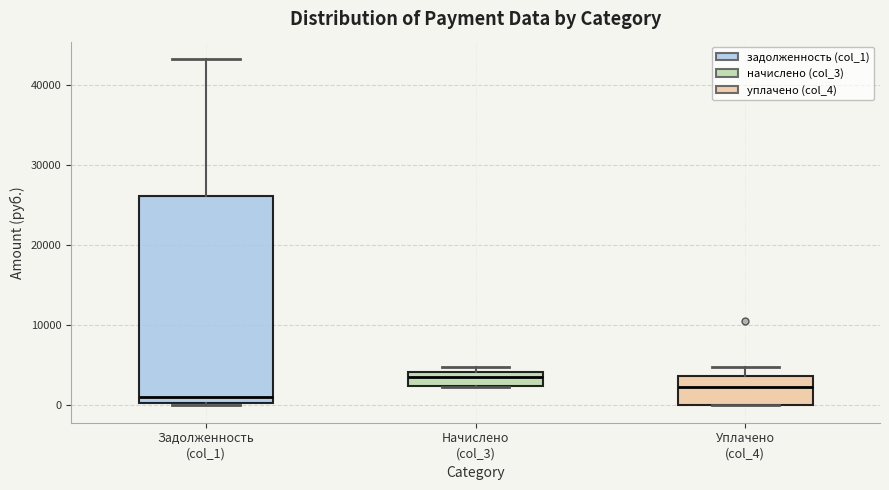

Comparing the boxes themselves (not the whiskers), which one is the tallest?

Задолженность (col_1)